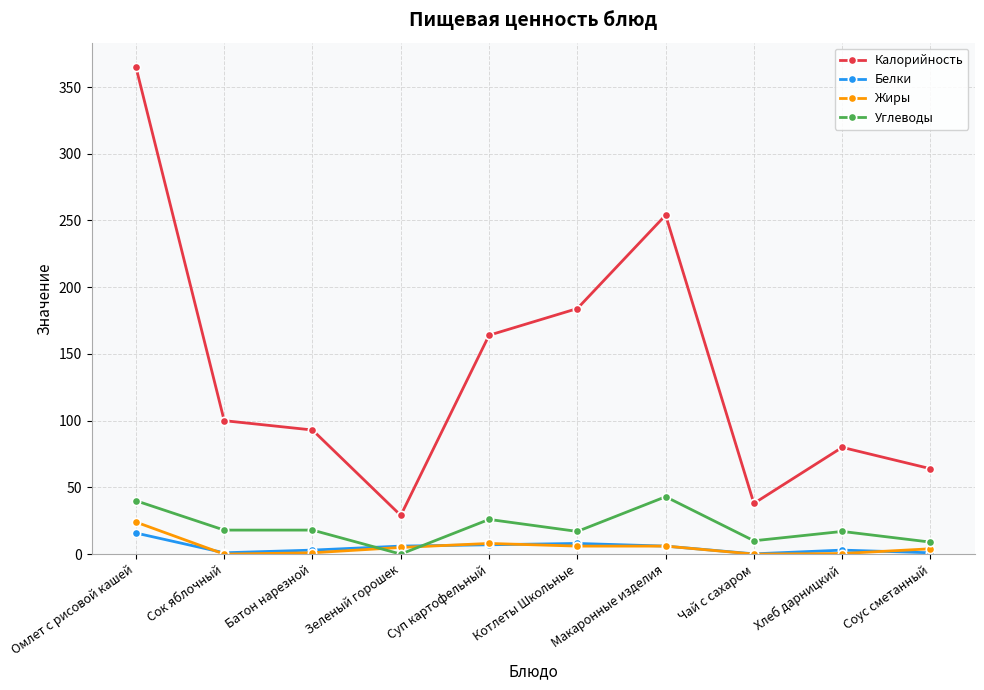

True or false: Белки has a value of 1.0 at Соус сметанный.

True